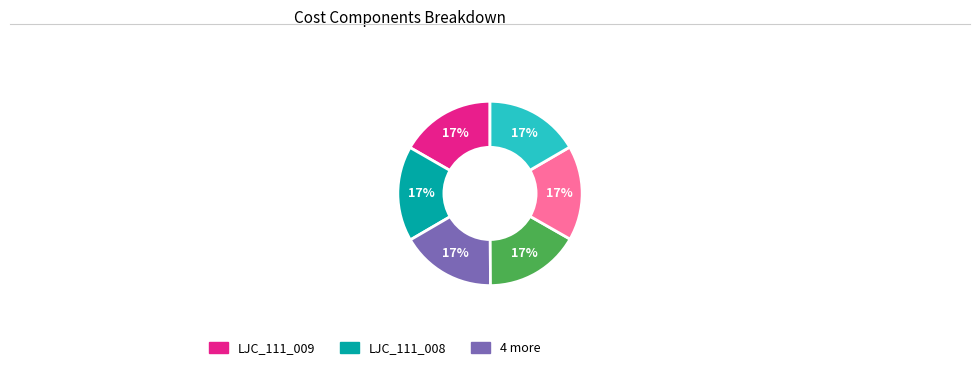

How many slices are in this pie chart?

6